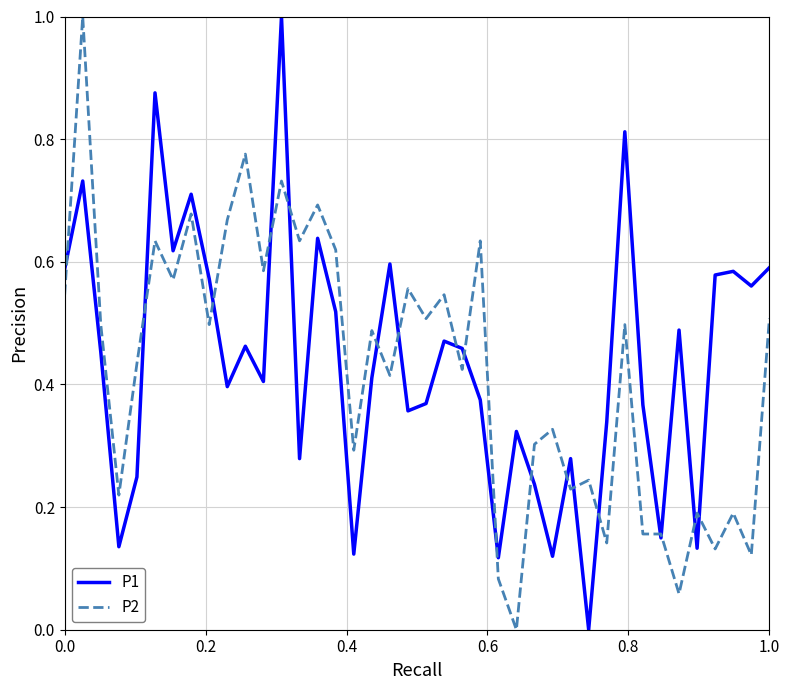

List the series in order of their overall mean, lowest first.

P2, P1